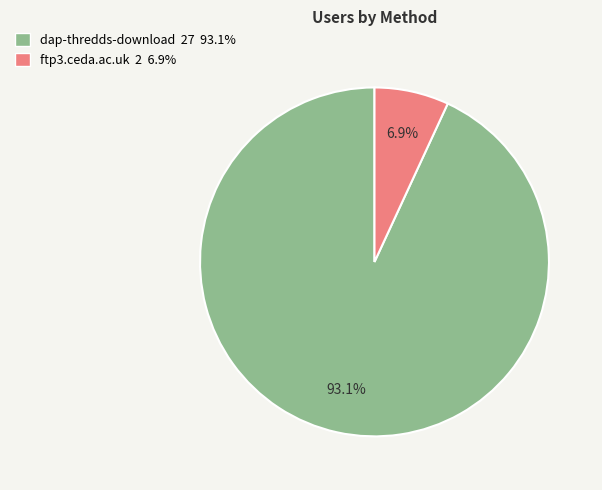

True or false: ftp3.ceda.ac.uk accounts for 15% of the total.

False